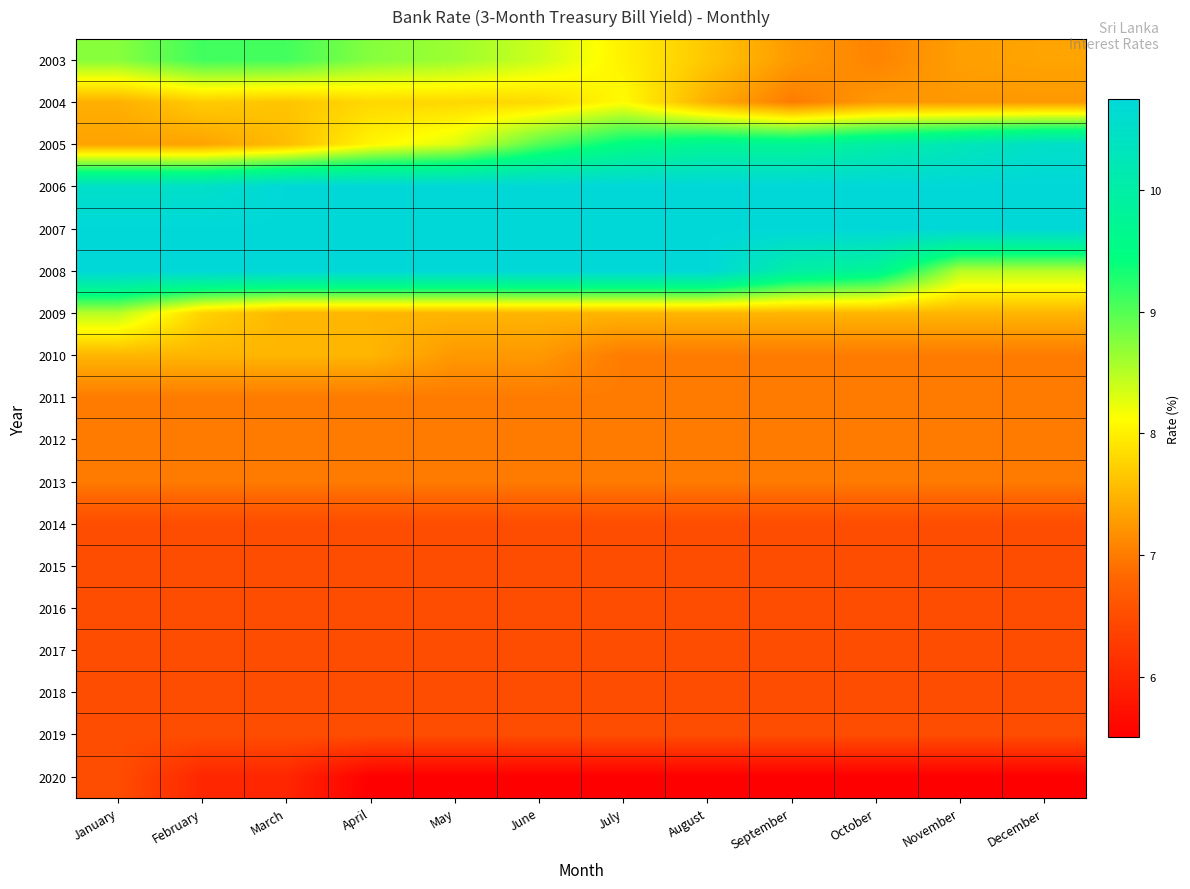

How many distinct data groups are displayed?

18